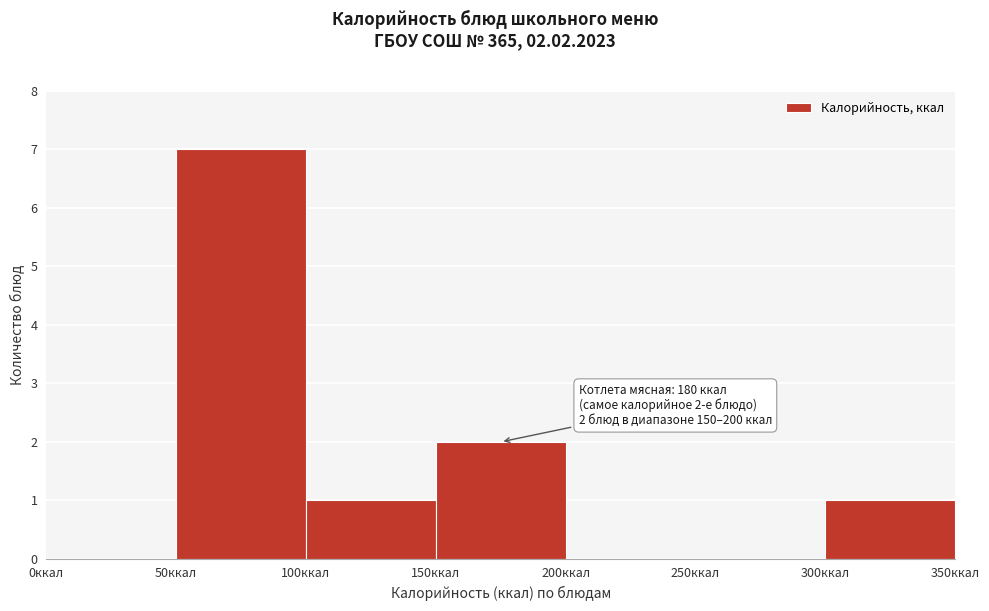

Which range on the x-axis has the tallest bar?

50 to 100